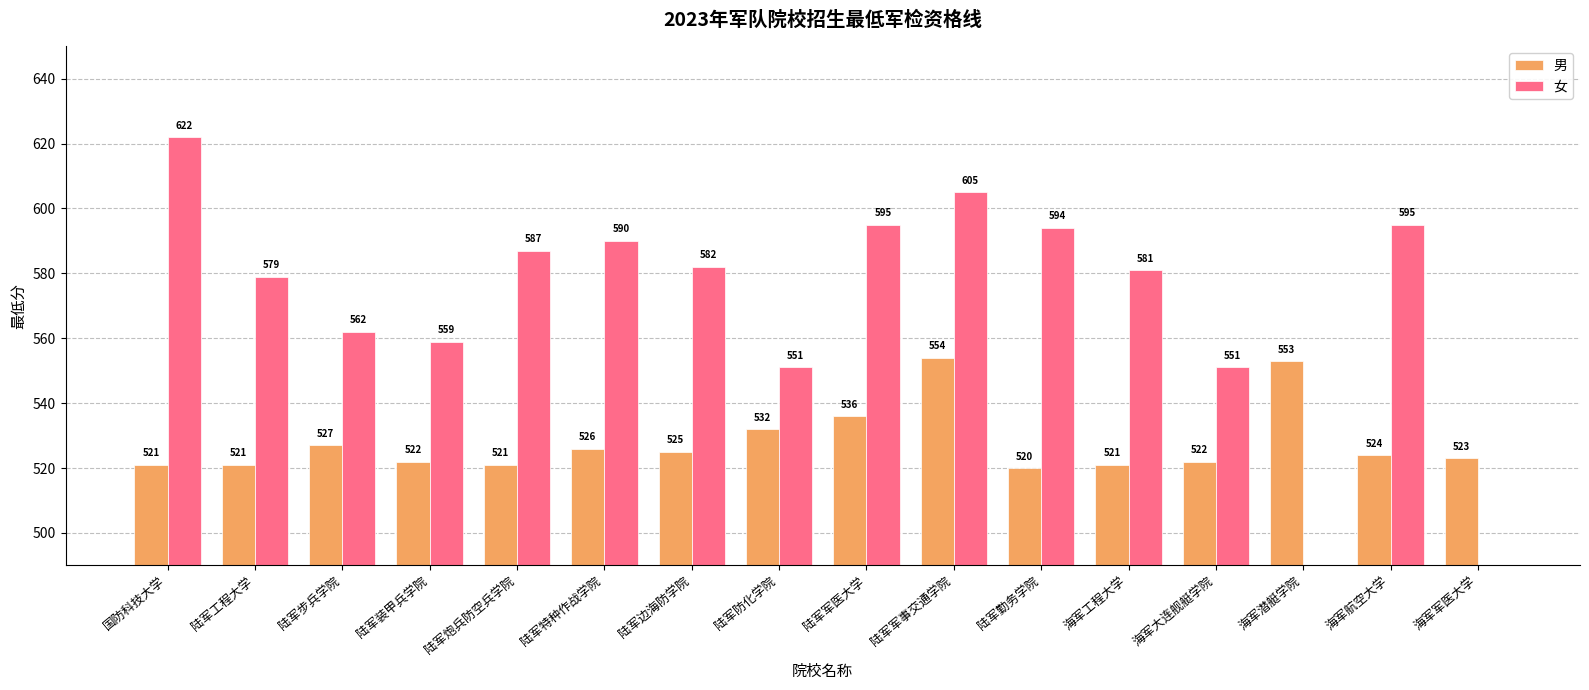

What is the sum of the 男 values at 海军军医大学 and 陆军军医大学?

1059